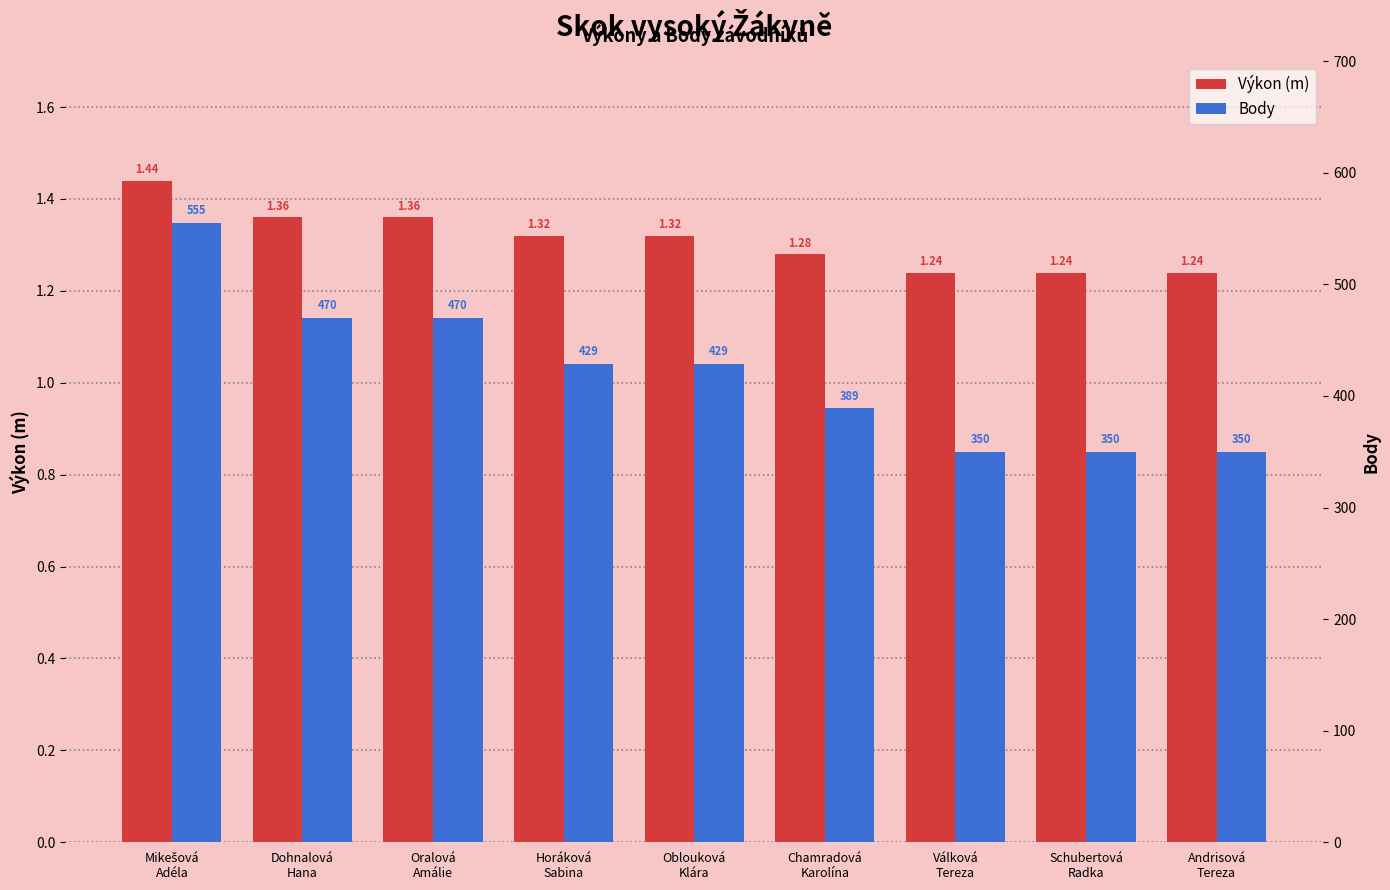

List the labels in order of Body value, smallest first.

Válková
Tereza, Schubertová
Radka, Andrisová
Tereza, Chamradová
Karolína, Horáková
Sabina, Oblouková
Klára, Dohnalová
Hana, Oralová
Amálie, Mikešová
Adéla